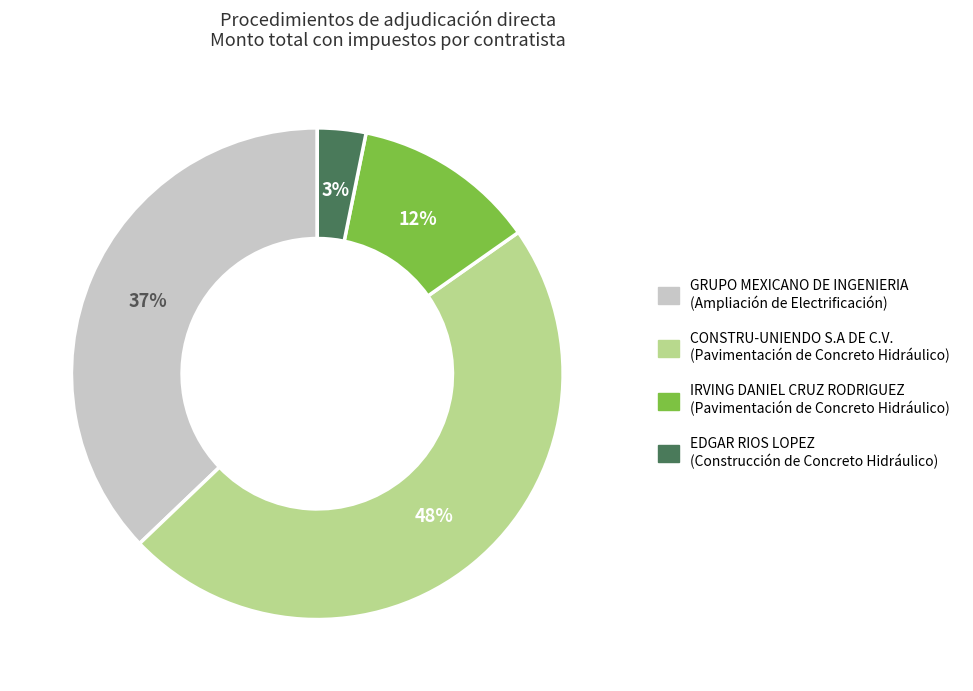

Is there a majority slice in this chart?

No